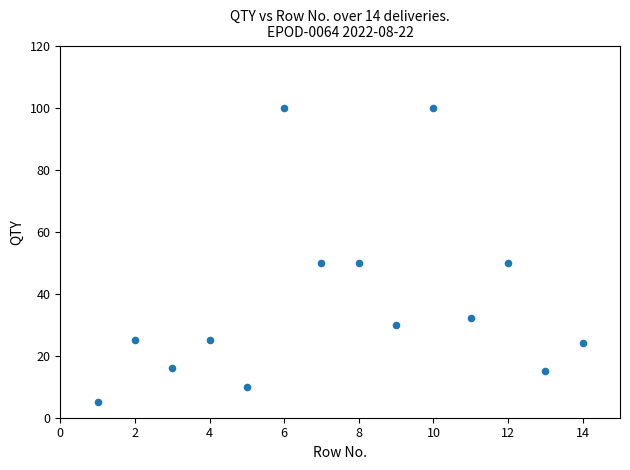

What is the range of Y values (max minus min)?

95